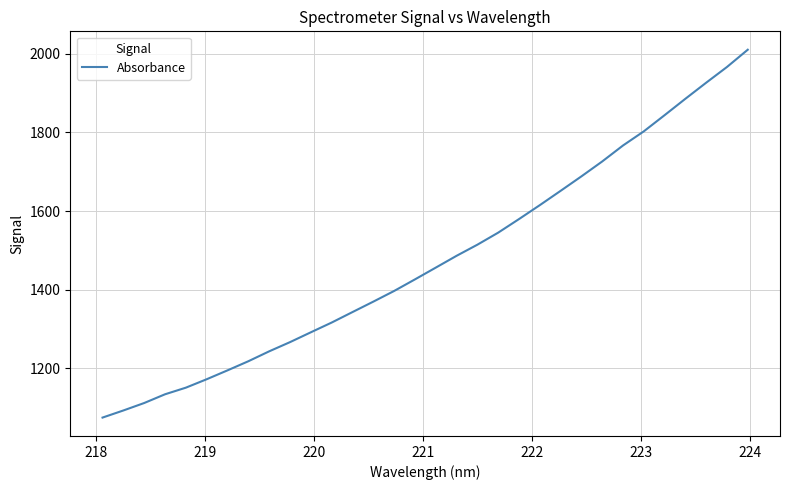

What is the difference between the maximum and minimum values?

935.2